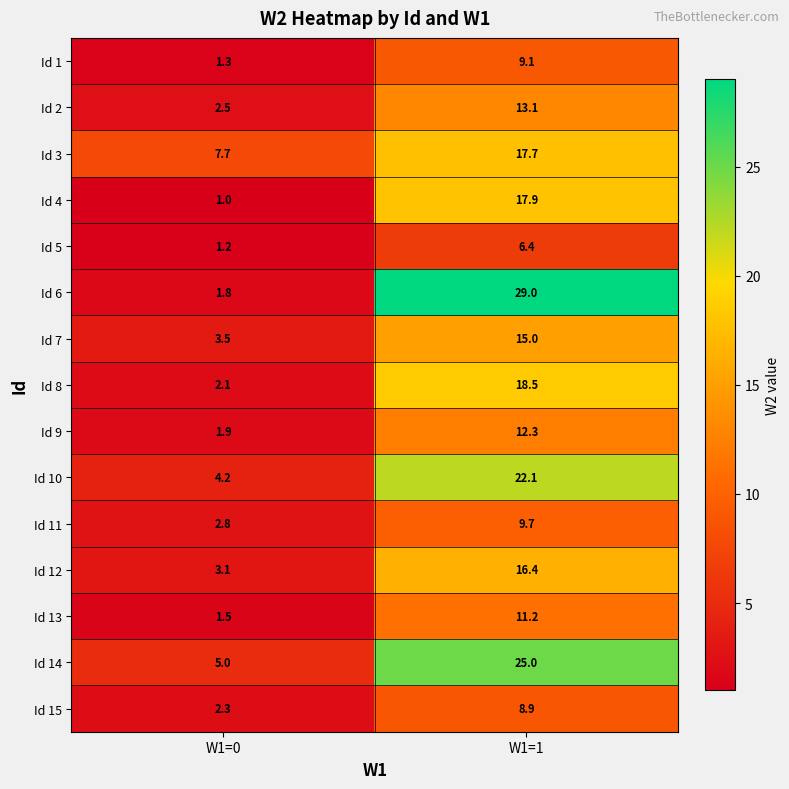

How many categories are shown in the chart?

2